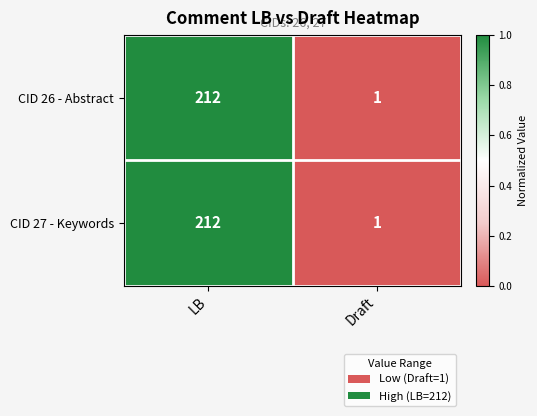

Reading right to left, list all the values displayed in this chart.

CID 26 - Abstract: Draft=1	LB=212
CID 27 - Keywords: Draft=1	LB=212